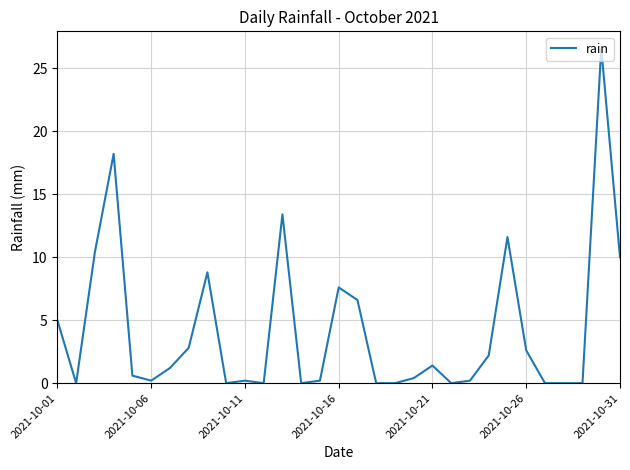

What is the maximum value shown in the chart?

26.6